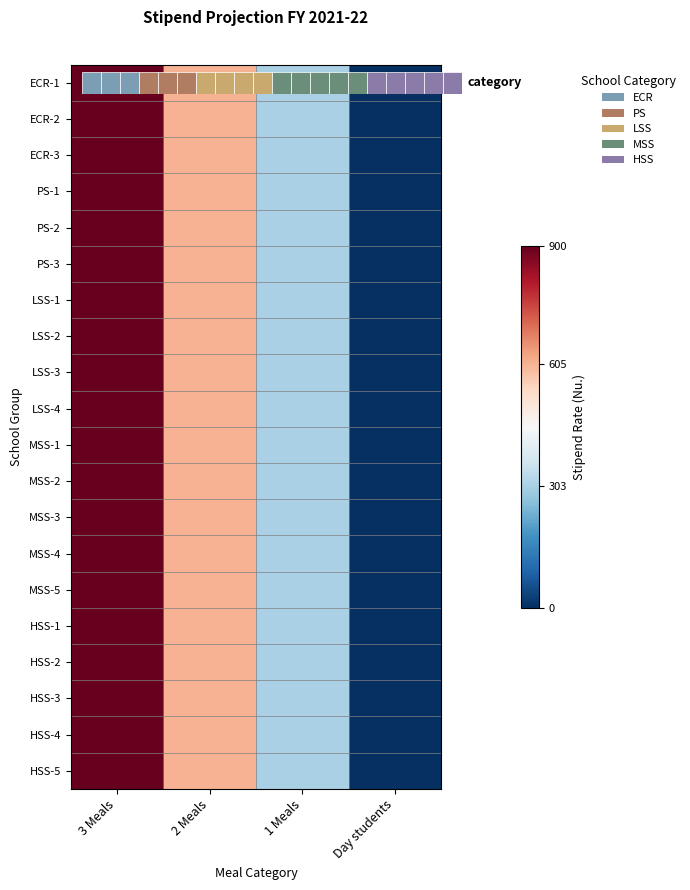

Where does the LSS-2 series first go above 605?

3 Meals